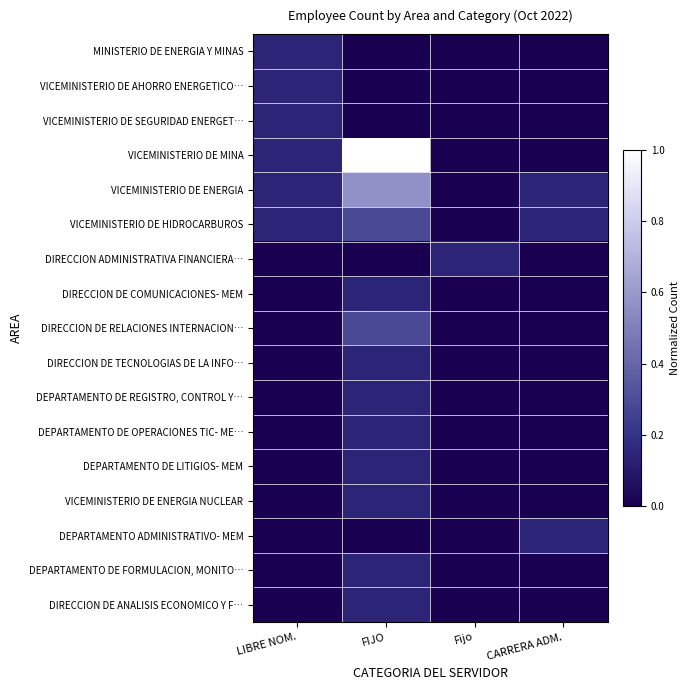

Which label corresponds to the smallest value in the chart?

FIJO